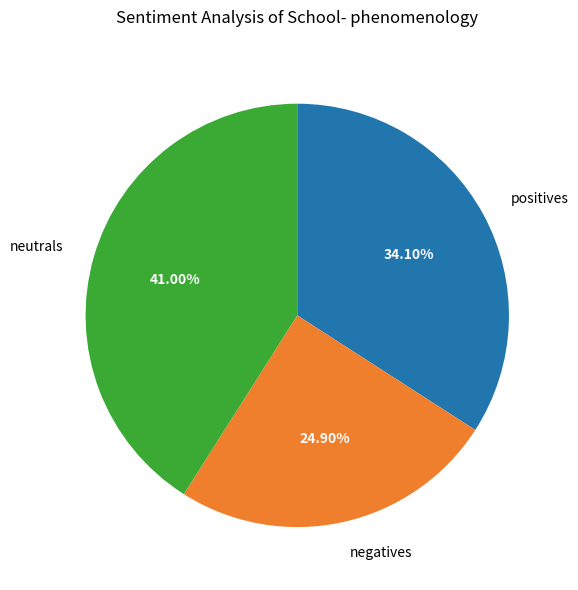

Do negatives and positives together represent more than half of the pie?

Yes